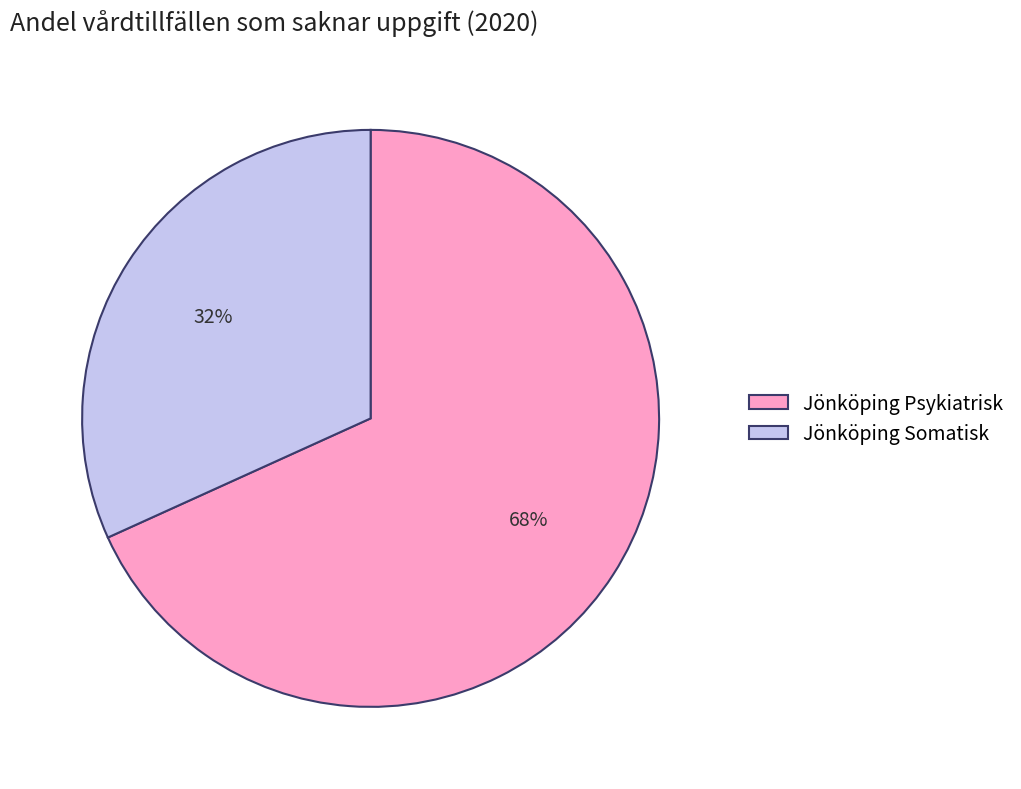

Rank the categories by value from lowest to highest.

Jönköping Somatisk, Jönköping Psykiatrisk